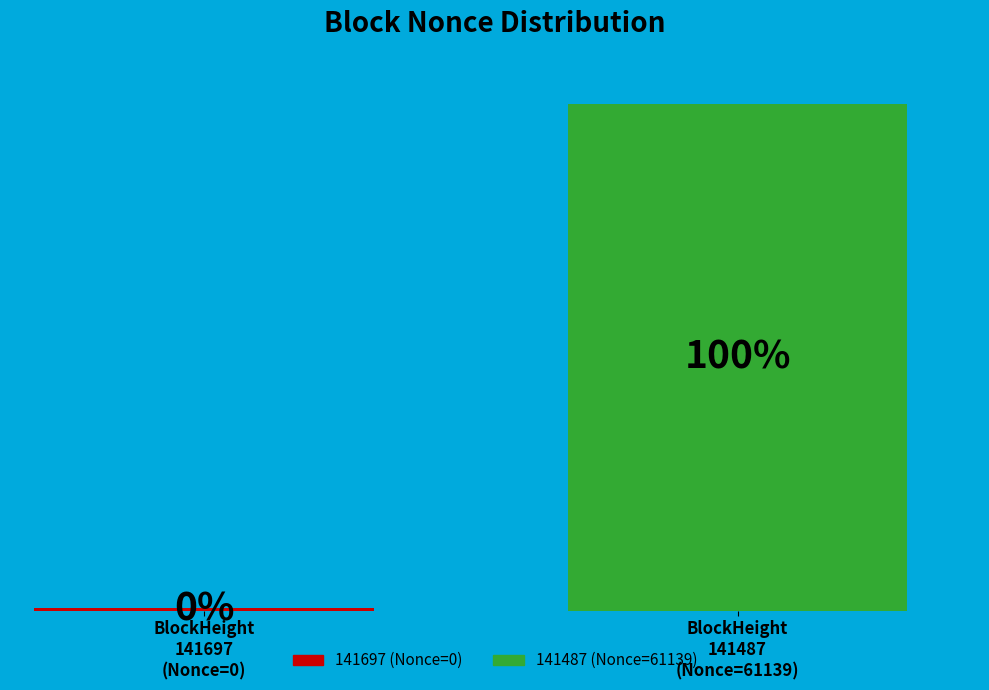

True or false: 141697 accounts for 0% of the total.

True